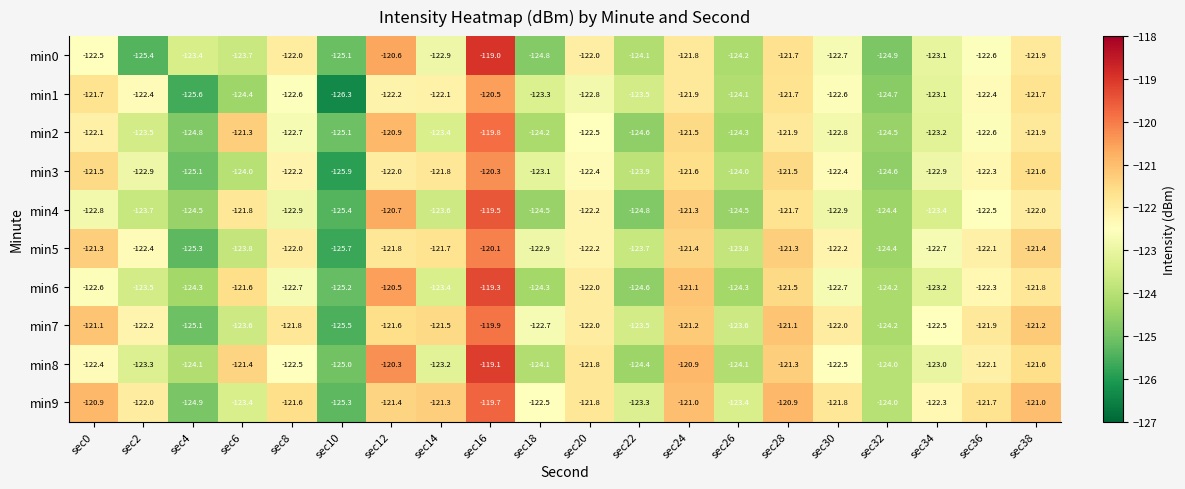

What is the total value across all series at sec12?

-1212.0